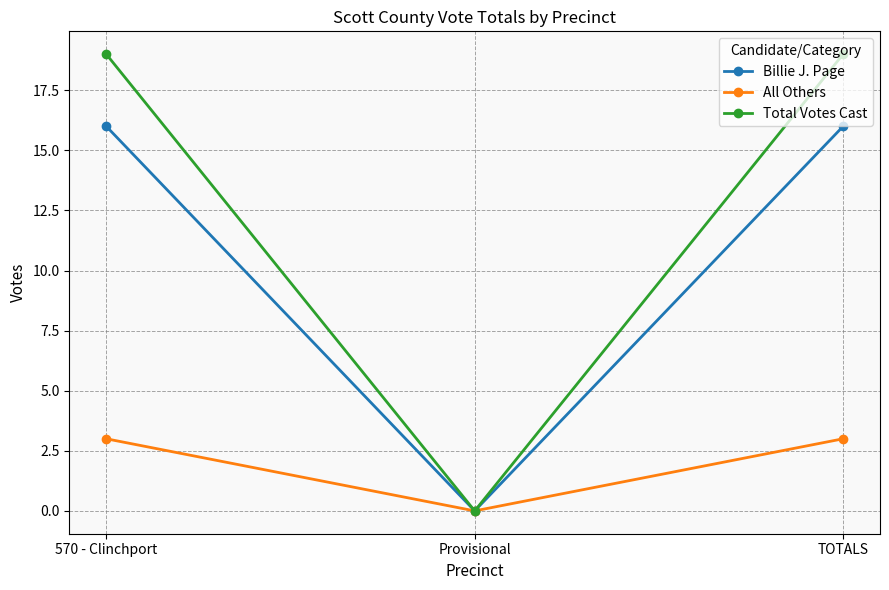

What is the difference between the highest and lowest values at TOTALS?

16